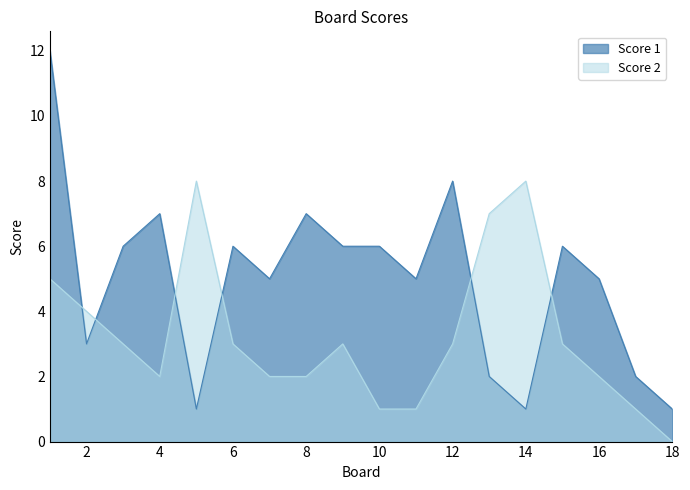

What is the spread (max minus min) of values at 12?

5